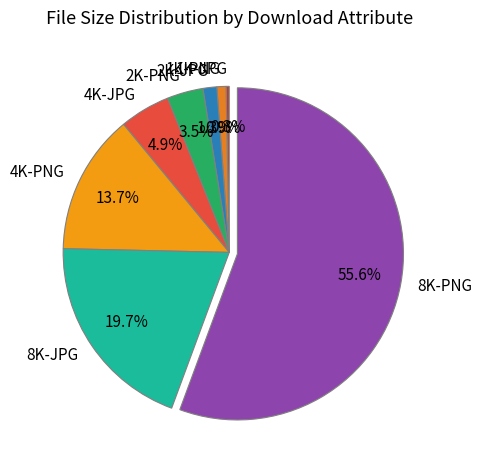

What percentage is the 8K-JPG slice, to the nearest percent?

20%